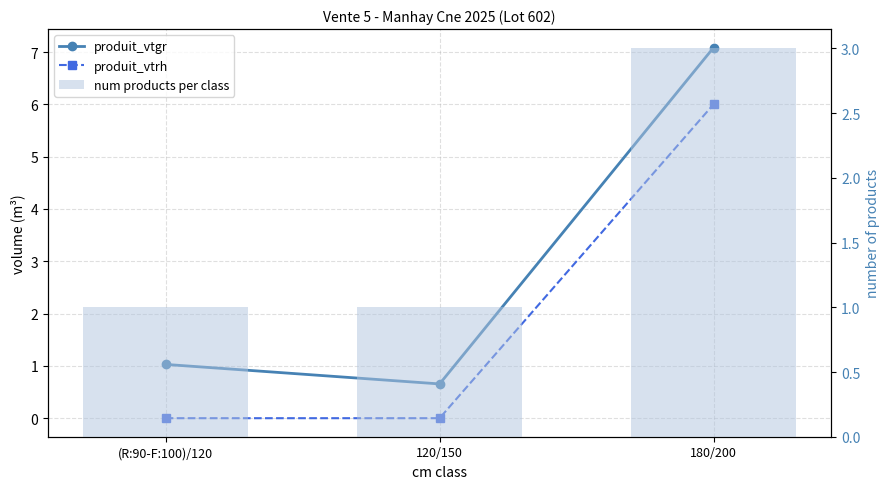

Does the chart contain stacked bars?

No